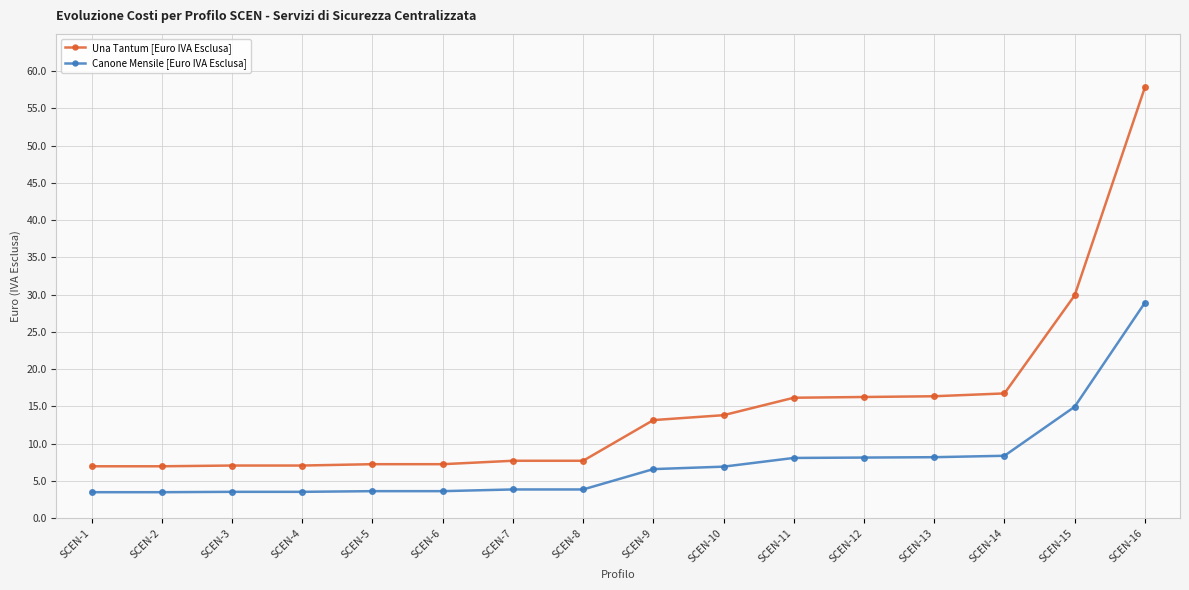

At which label does Canone Mensile [Euro IVA Esclusa] first exceed 6?

SCEN-9